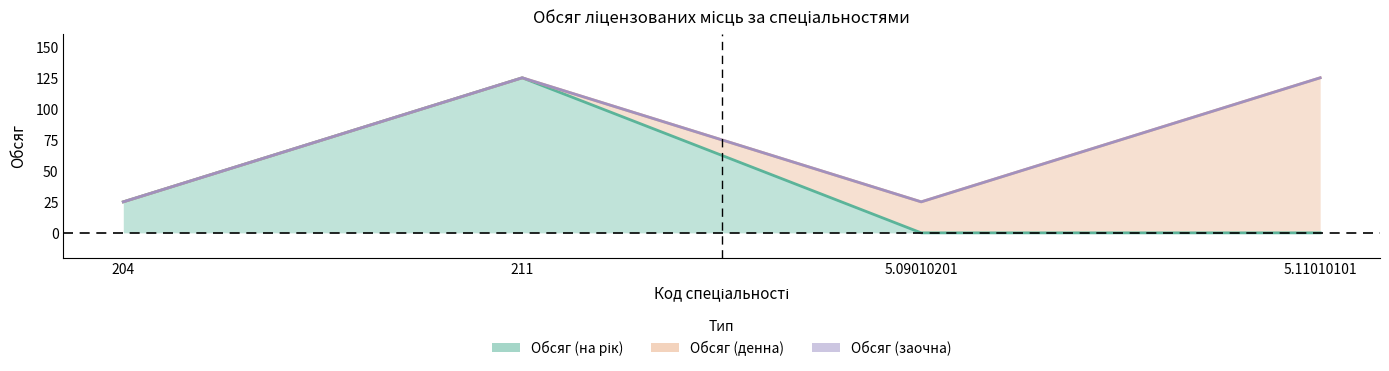

How many lines are shown in the chart?

3